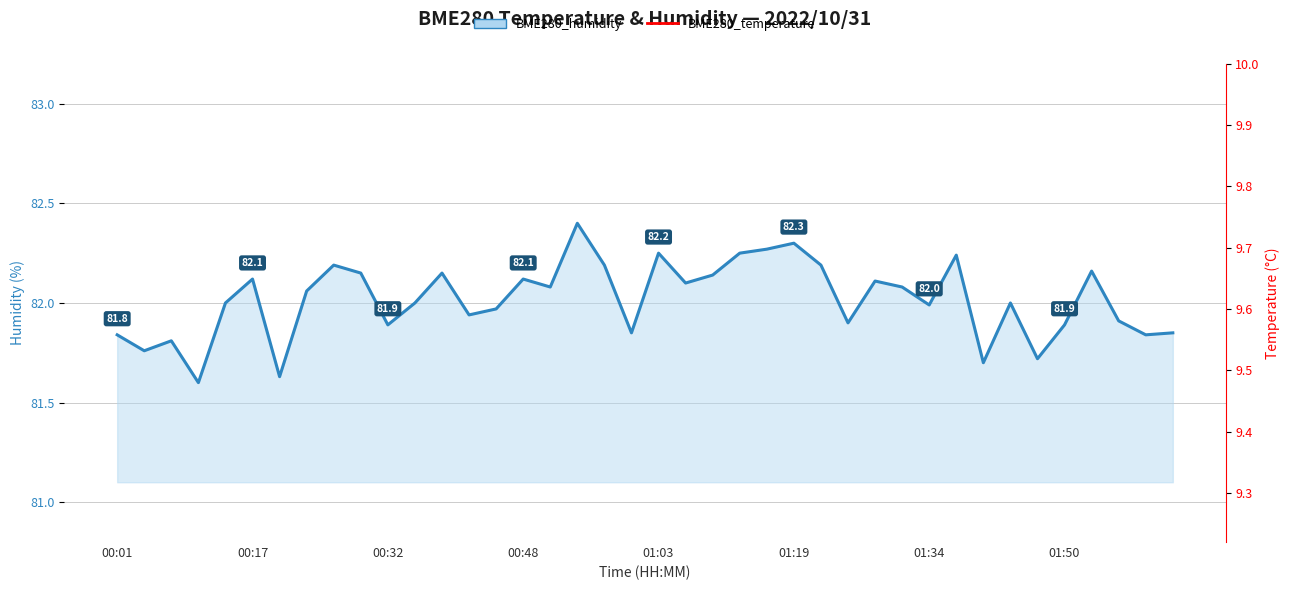

How many lines are shown in the chart?

1